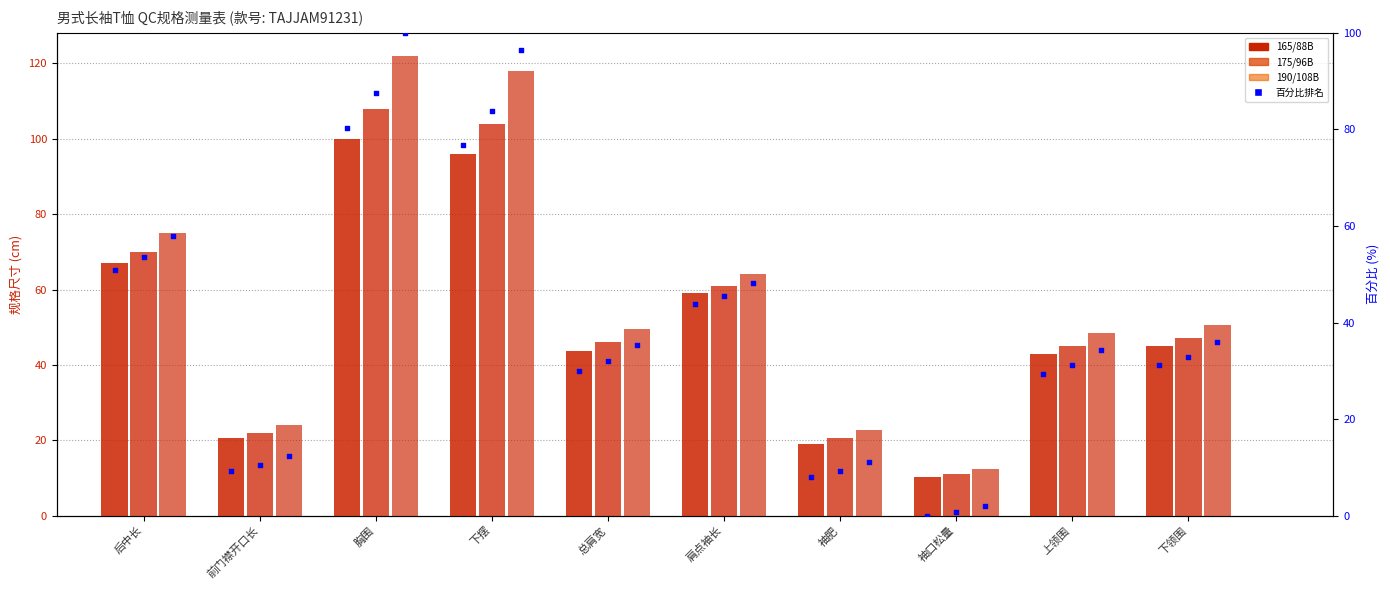

At how many categories does at least one series exceed 78?

2